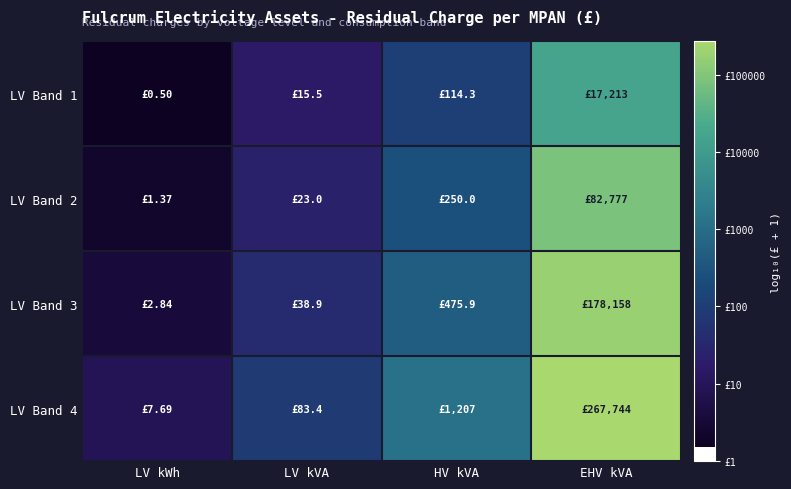

What is the smallest value displayed?

0.2